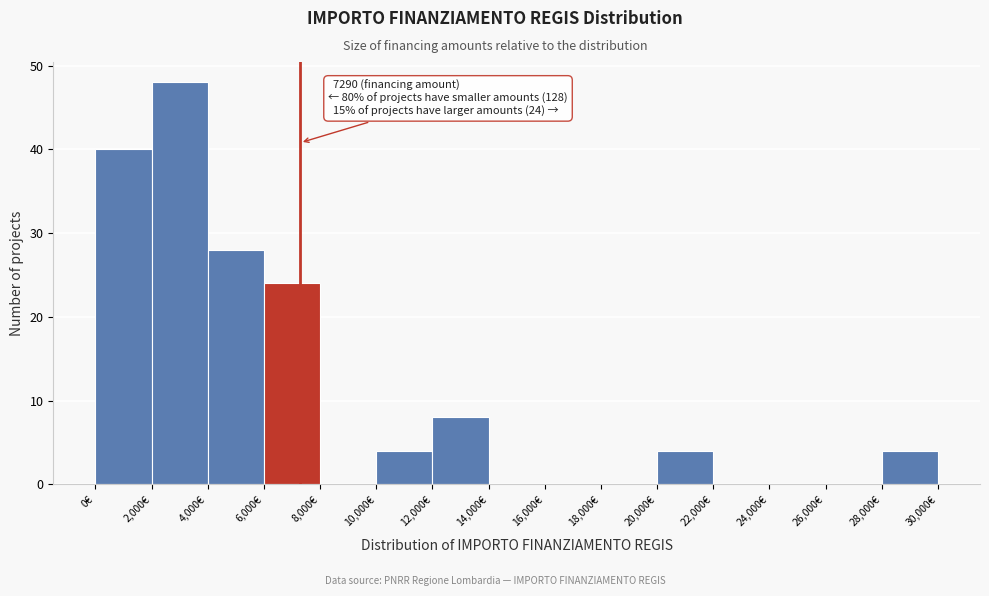

Which range on the x-axis has the tallest bar?

2000 to 4000